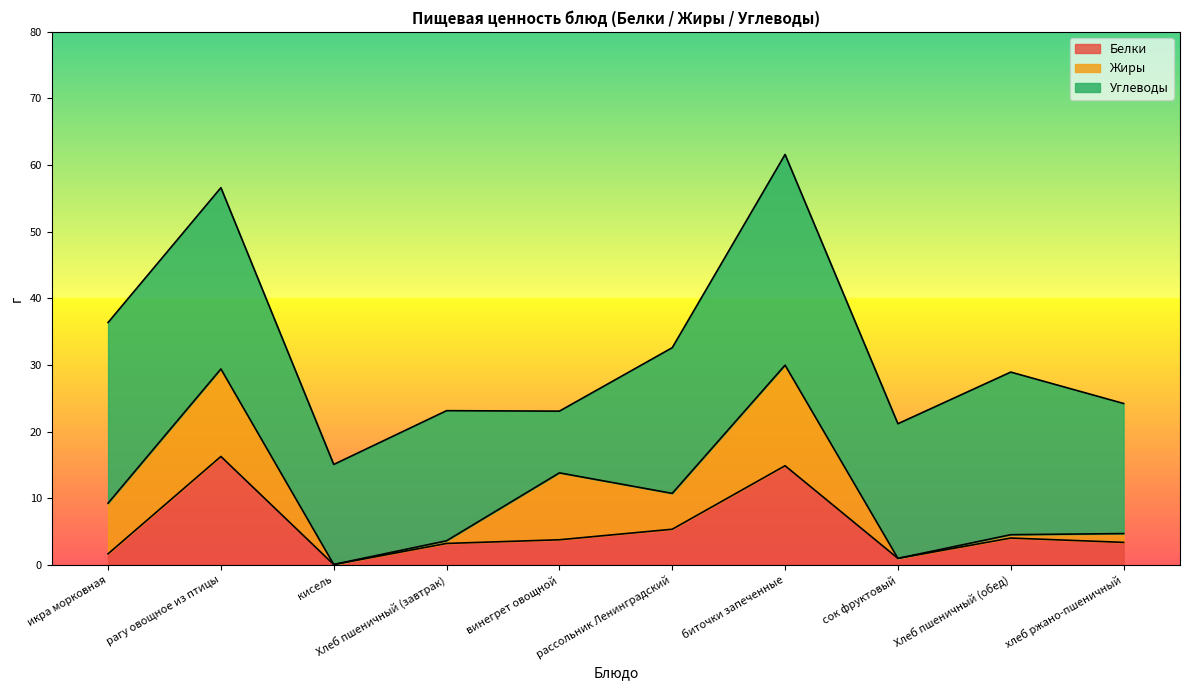

Rank the categories by Углеводы value from highest to lowest.

биточки запеченные, рагу овощное из птицы, икра морковная, Хлеб пшеничный (обед), рассольник Ленинградский, сок фруктовый, Хлеб пшеничный (завтрак), хлеб ржано-пшеничный, кисель, винегрет овощной